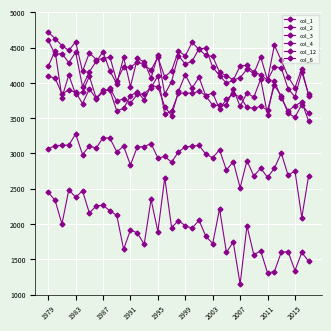

How many data points in col_12 are above 3007?

20